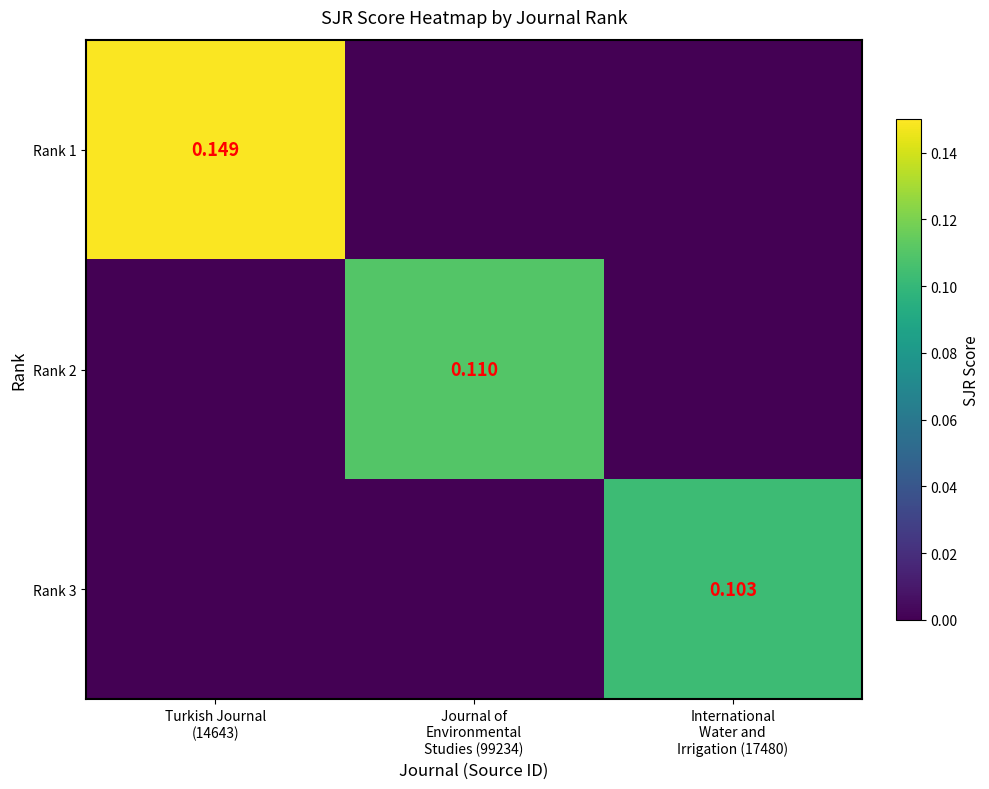

How many values in the Rank 2 series exceed 0?

1